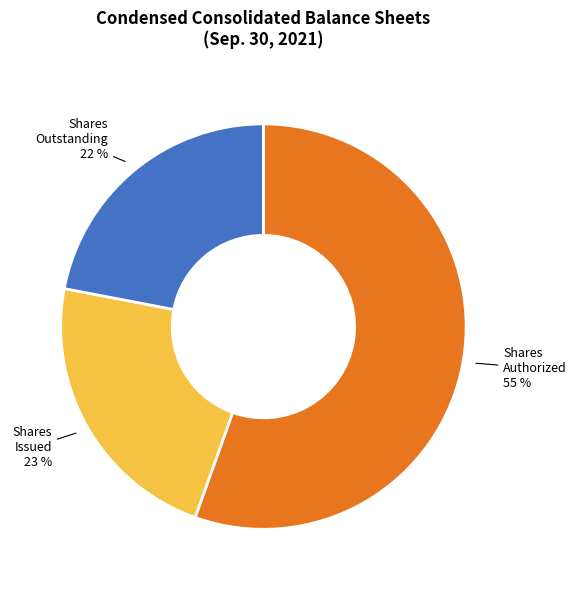

Is it true that Shares Authorized is 55% of the pie?

True